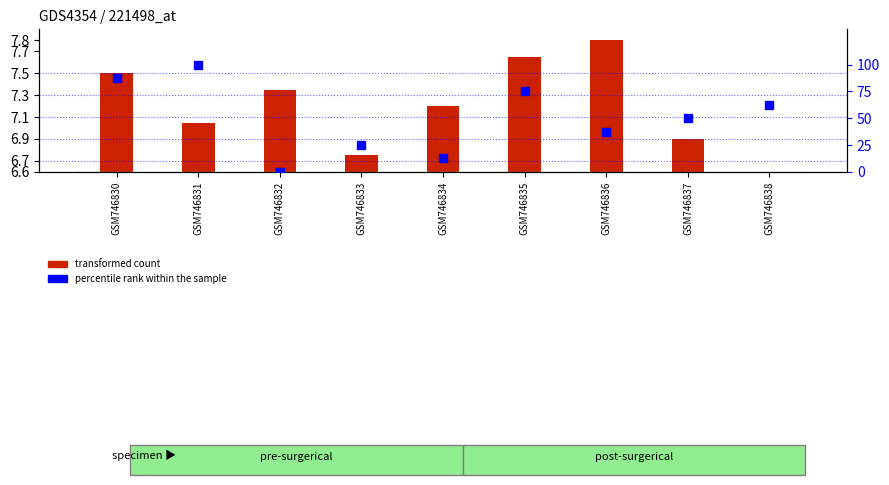

What is the ratio of the value at GSM746833 to the value at GSM746830?

0.3